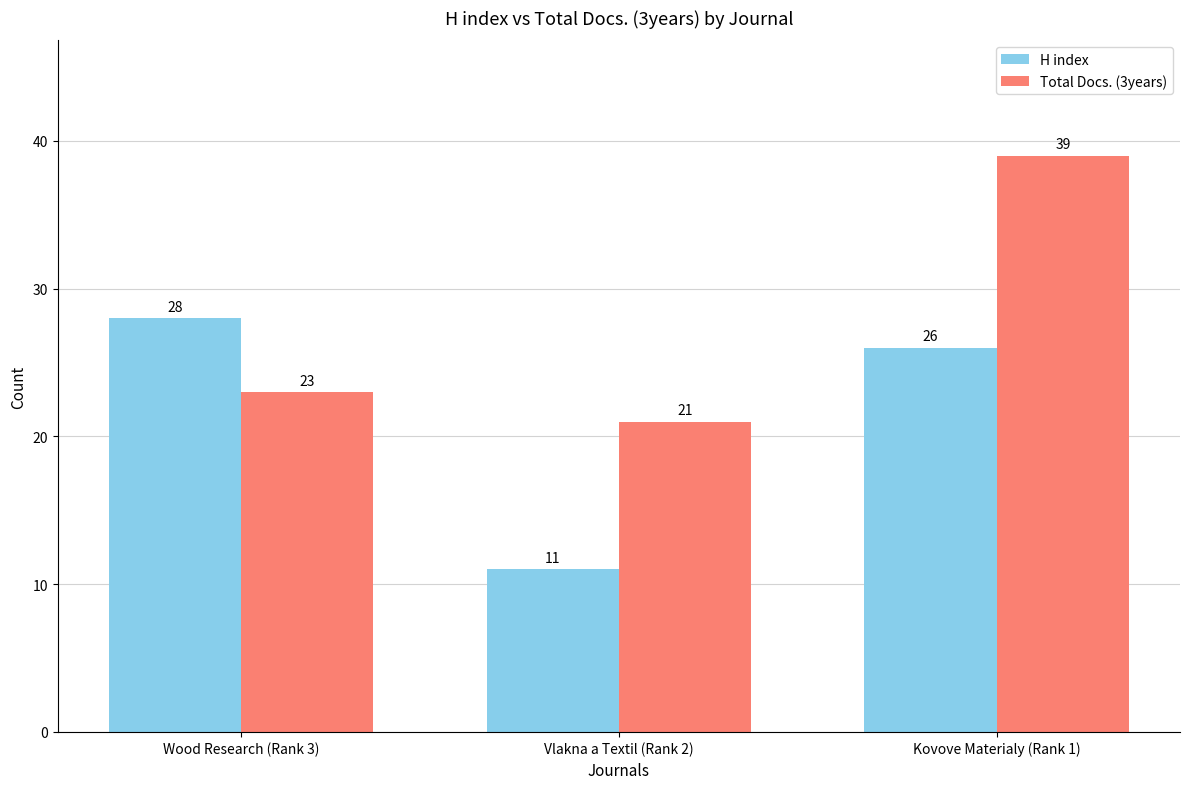

Which series has the widest spread of values?

Total Docs. (3years)